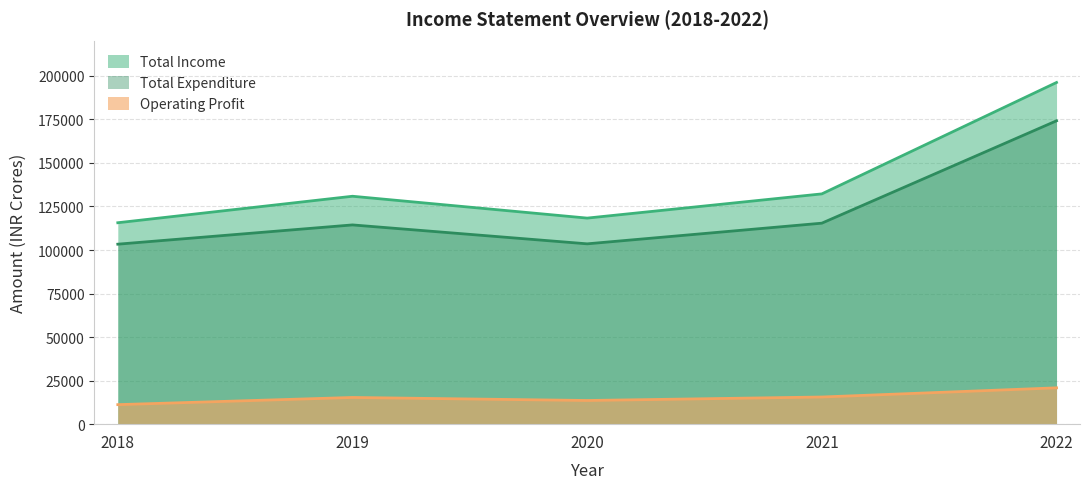

Read the Total Income value at 2022.

196195.0